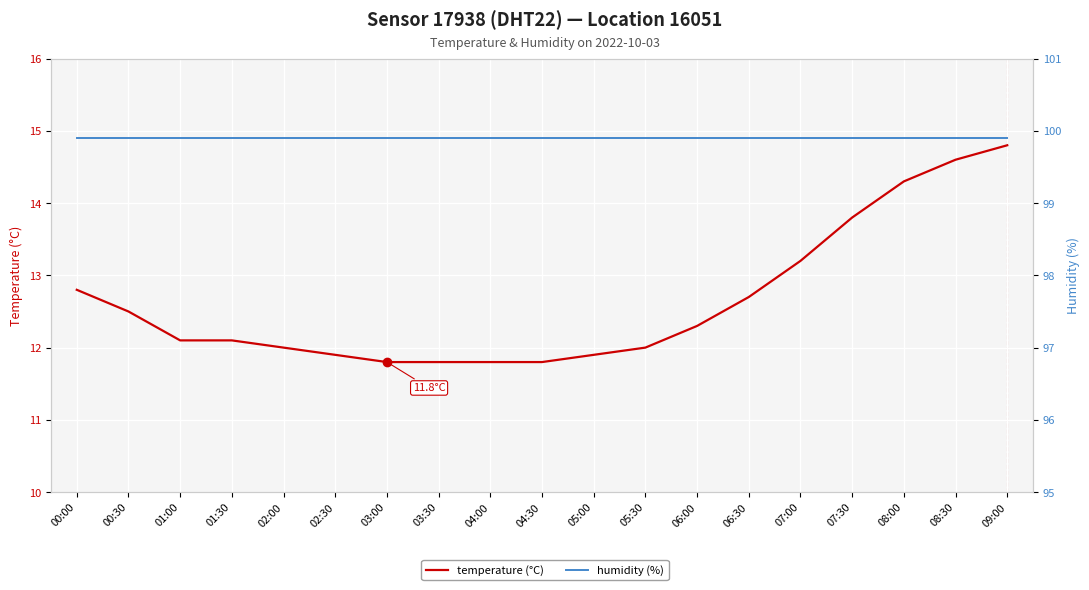

What is the label of the 8th point from the left?

03:30